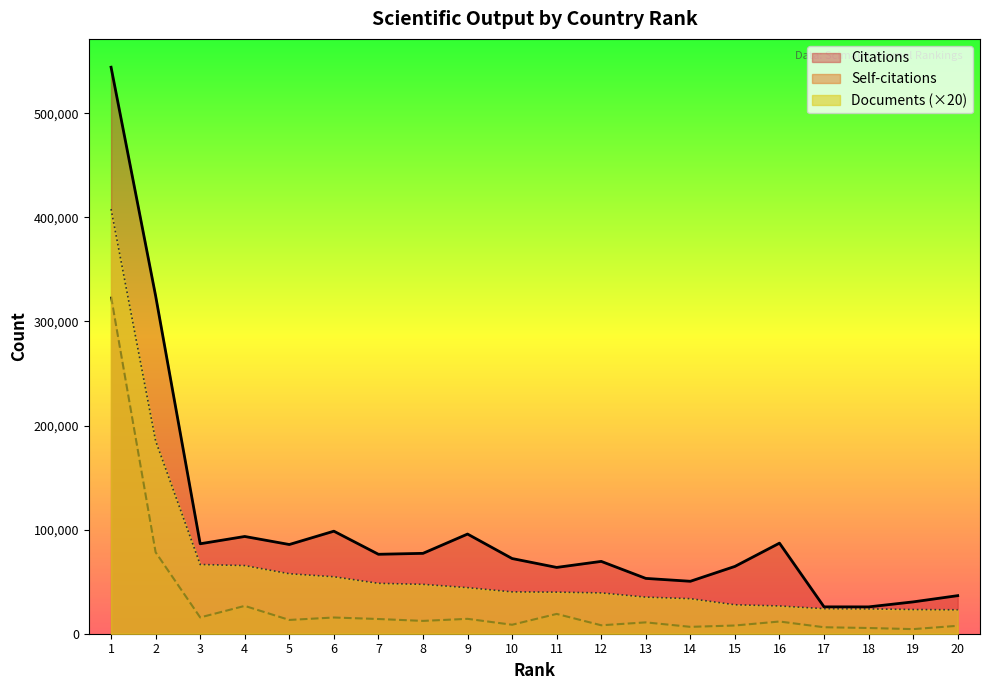

At which category does Self-citations reach its first local valley?

3